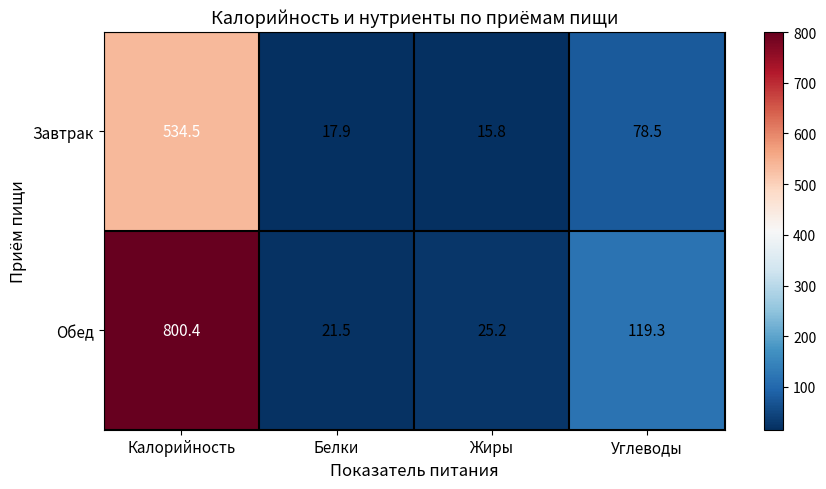

Is it true that Завтрак equals 27.8 at Белки?

False